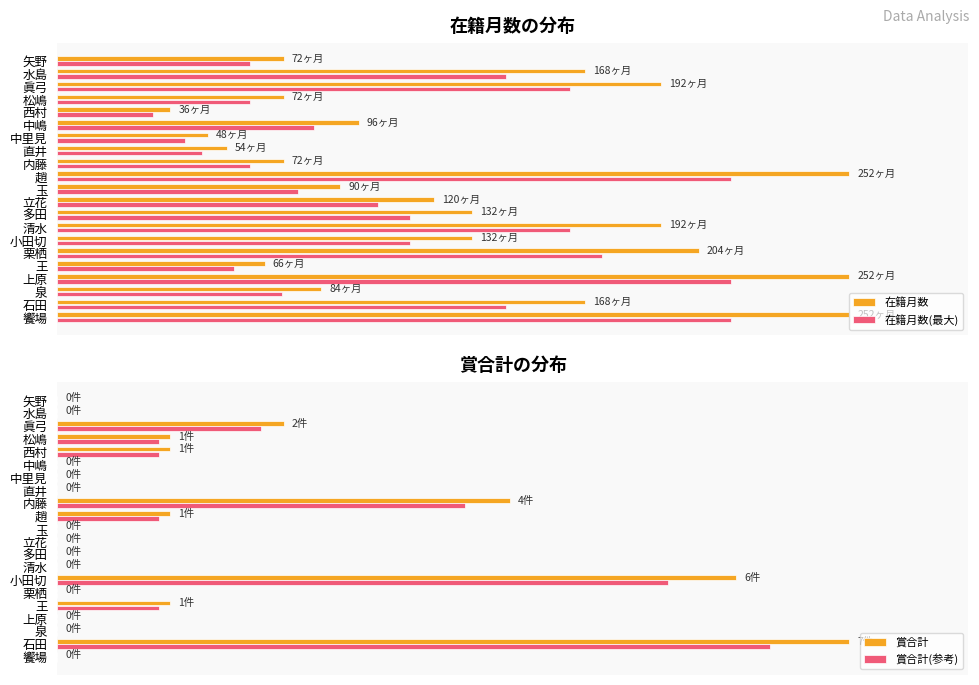

What is the difference between the maximum and minimum values in the 在籍月数 series?

85.7